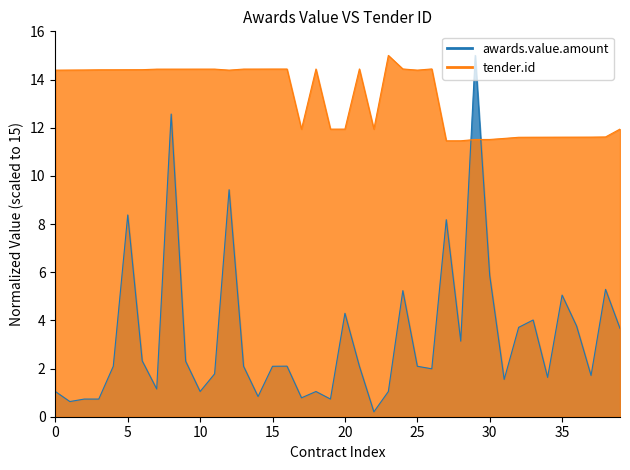

Which series ends up on top after the final intersection of tender.id and awards.value.amount?

tender.id